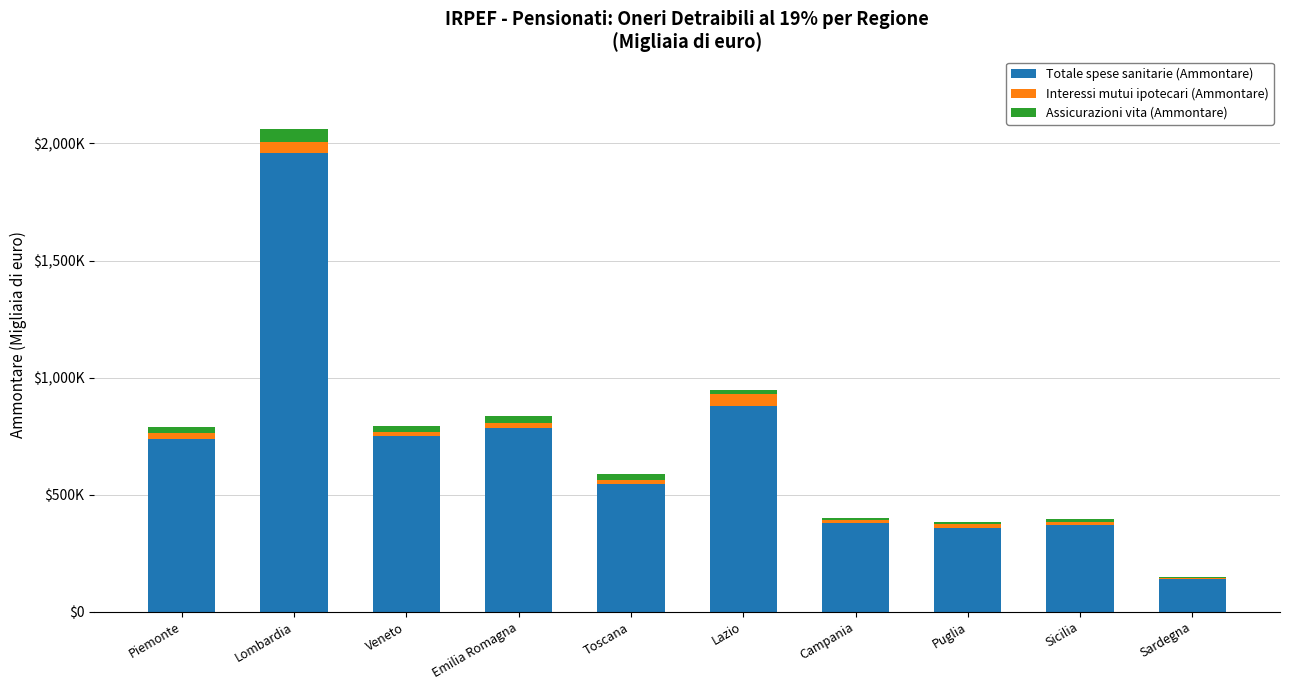

Are the bars grouped side by side (vs. stacked)?

No